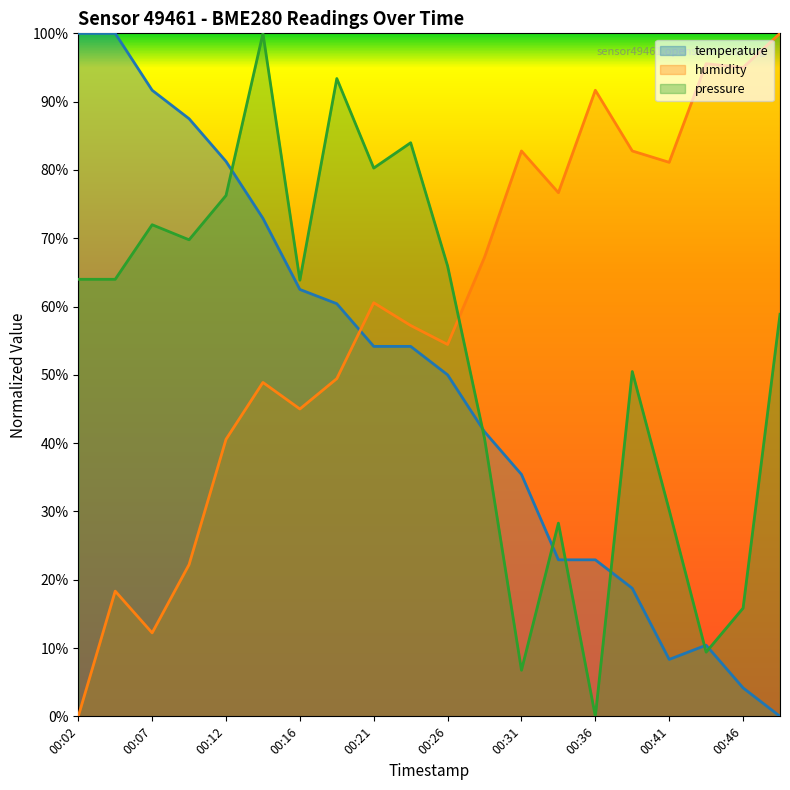

How many lines are shown in the chart?

3